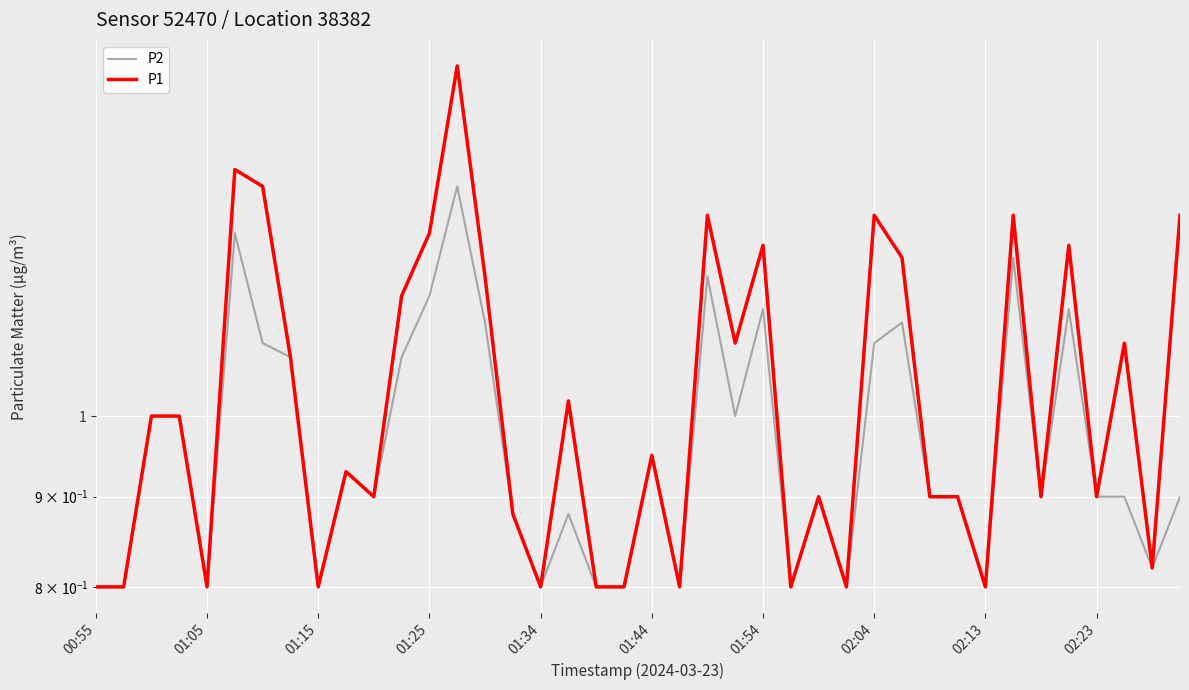

How many distinct data groups are displayed?

2